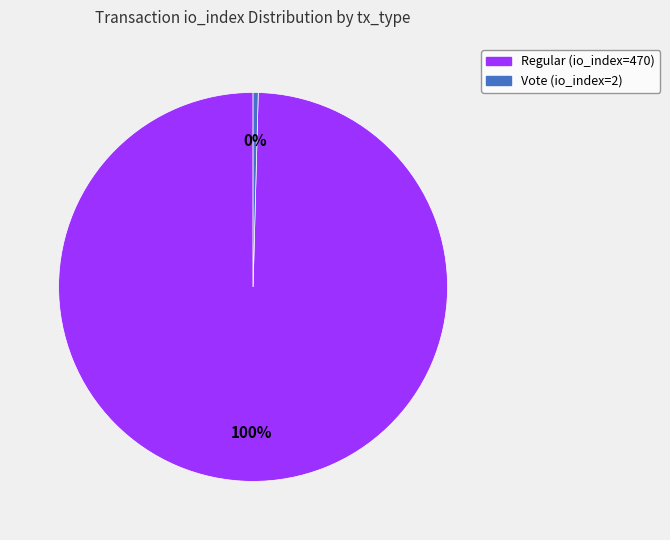

How many segments does this pie chart have?

2